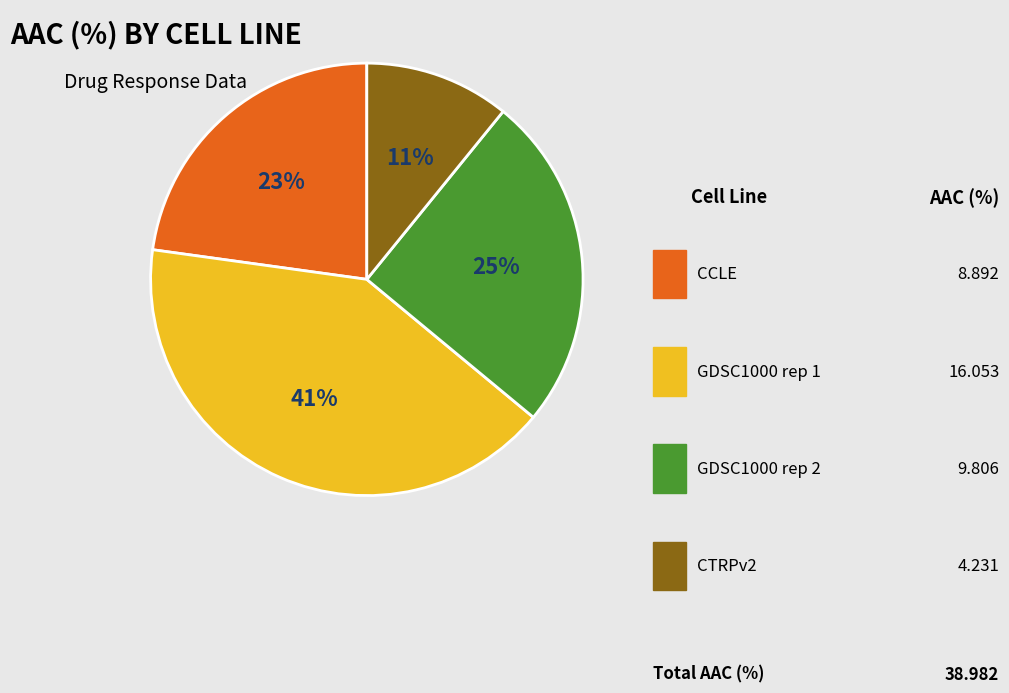

Does any single category account for the majority?

No